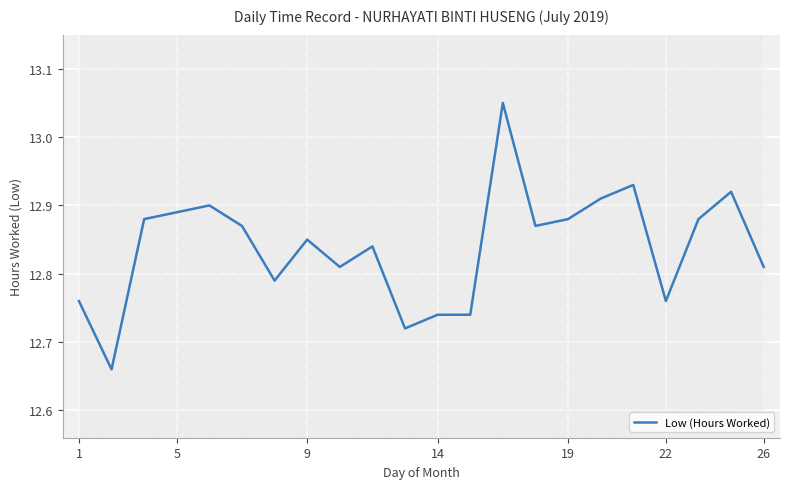

Is it true that the value at 12 is 12.7?

True